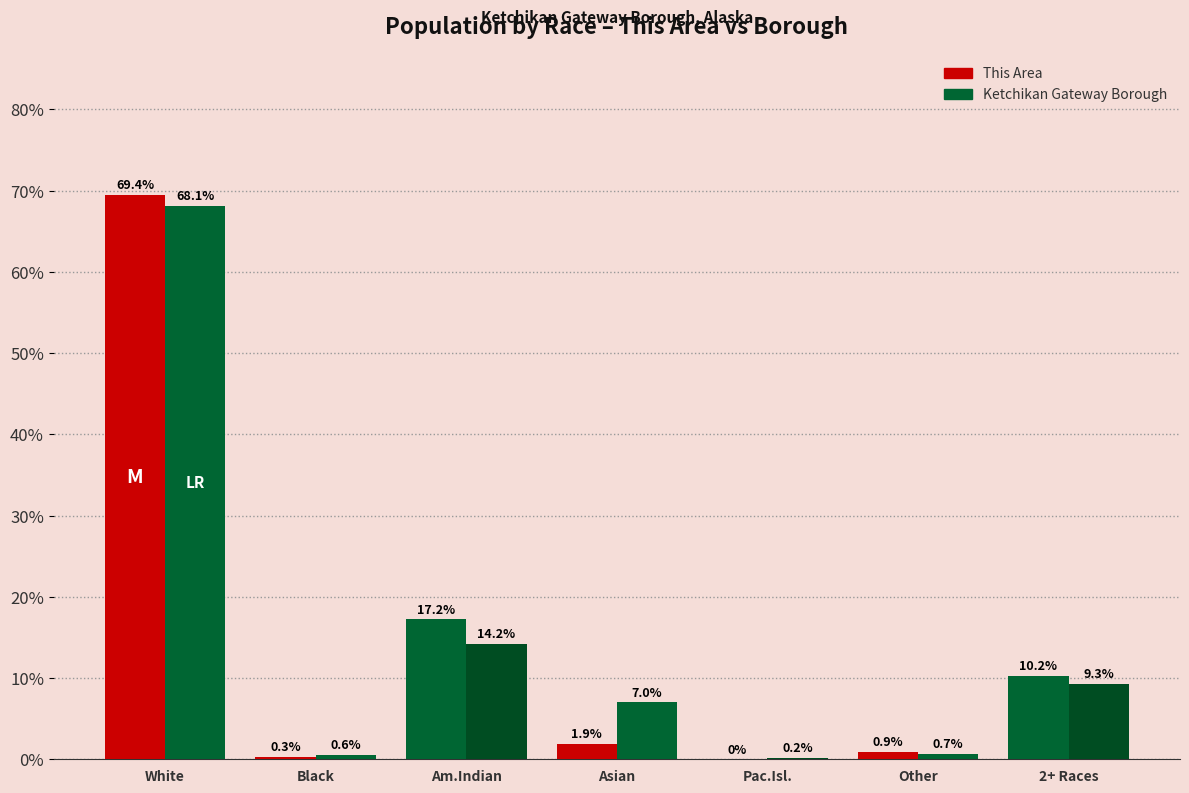

How many values in the This Area series exceed 1?

4